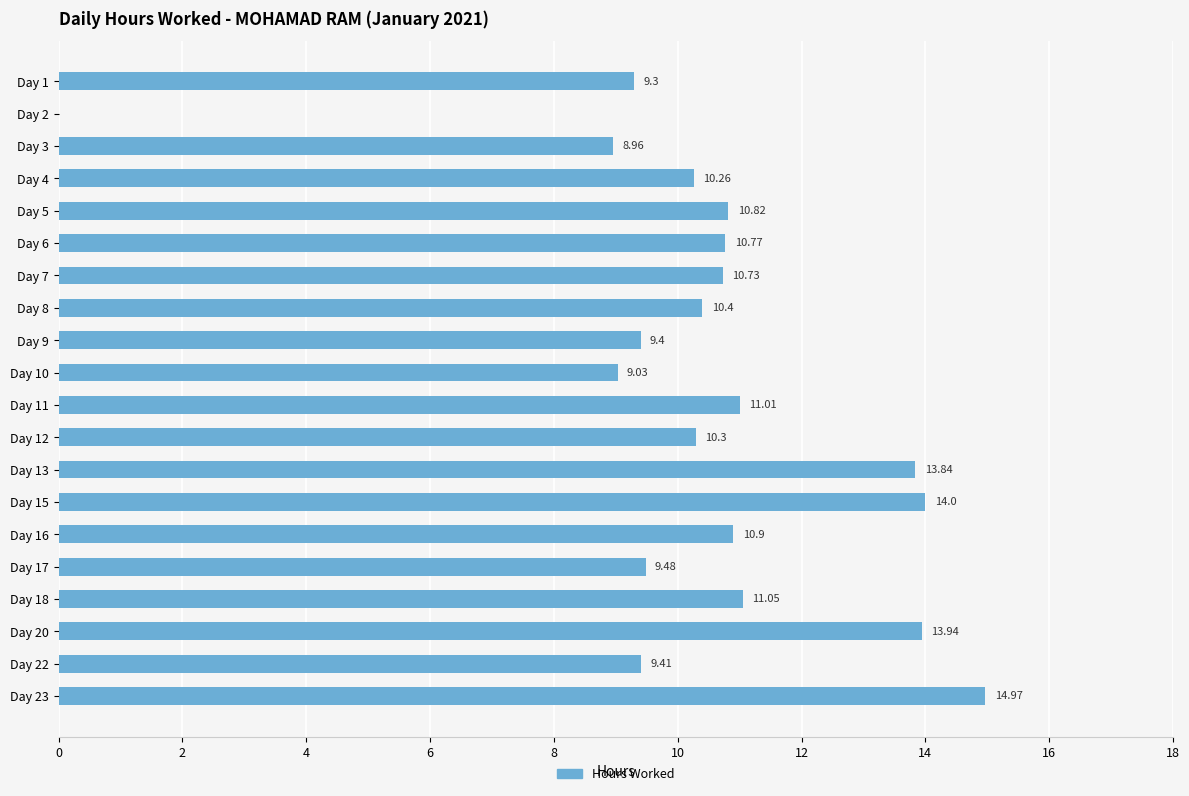

What is the sum of the values at Day 2 and Day 8?

10.4